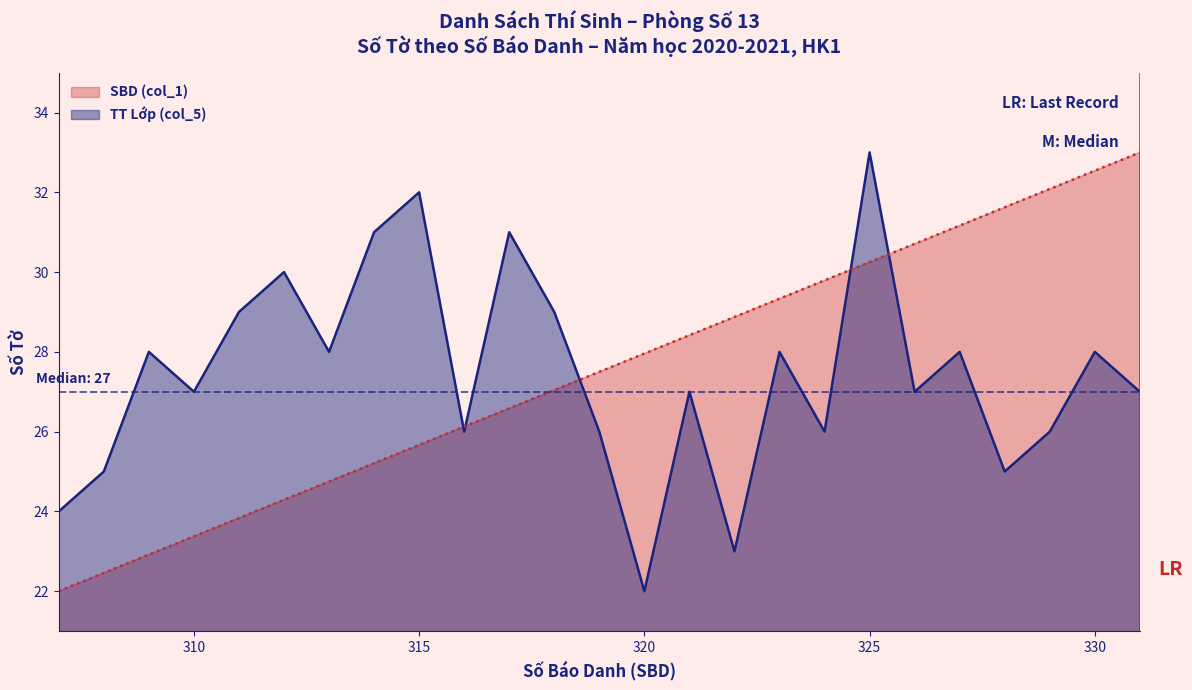

In TT Lớp (col_5), how many points are higher than both neighbors (excluding endpoints)?

9